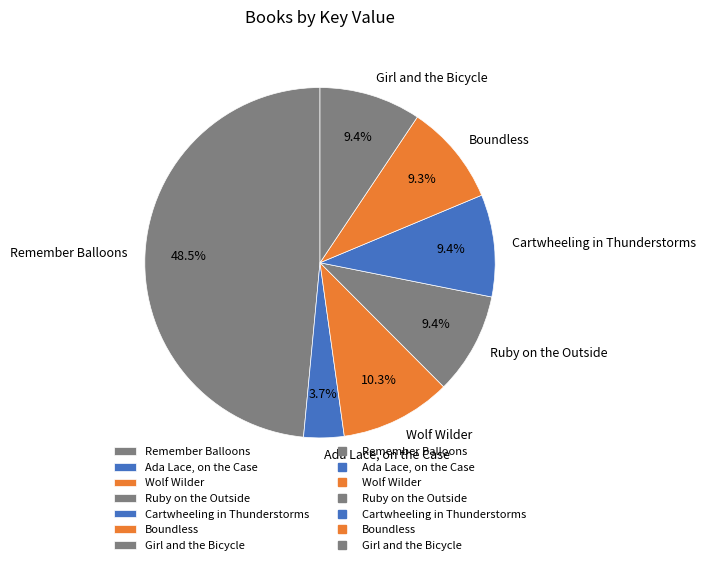

What percentage is NOT represented by Cartwheeling in Thunderstorms?

90.6%